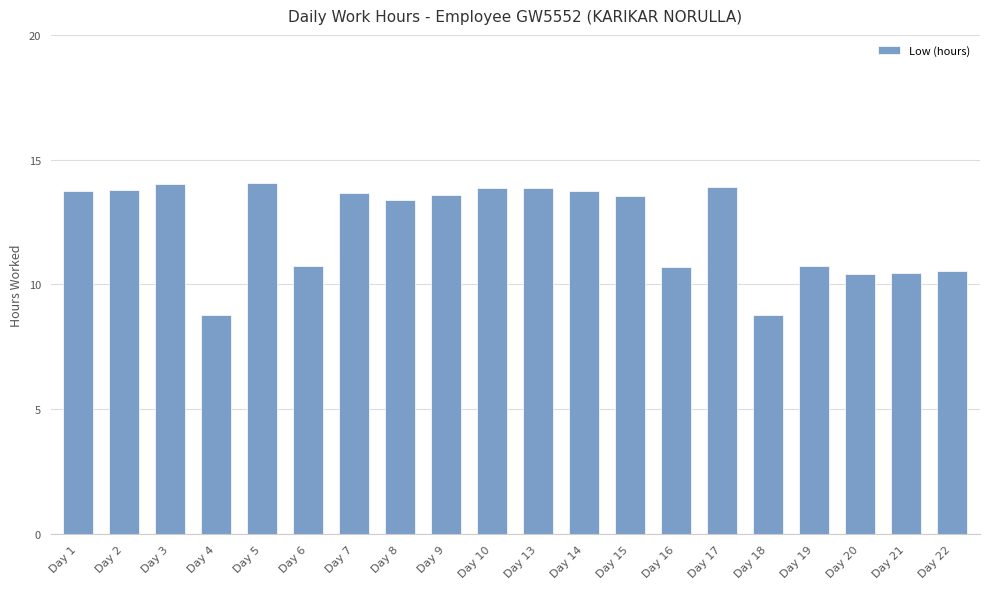

What is the minimum value shown in the chart?

8.8